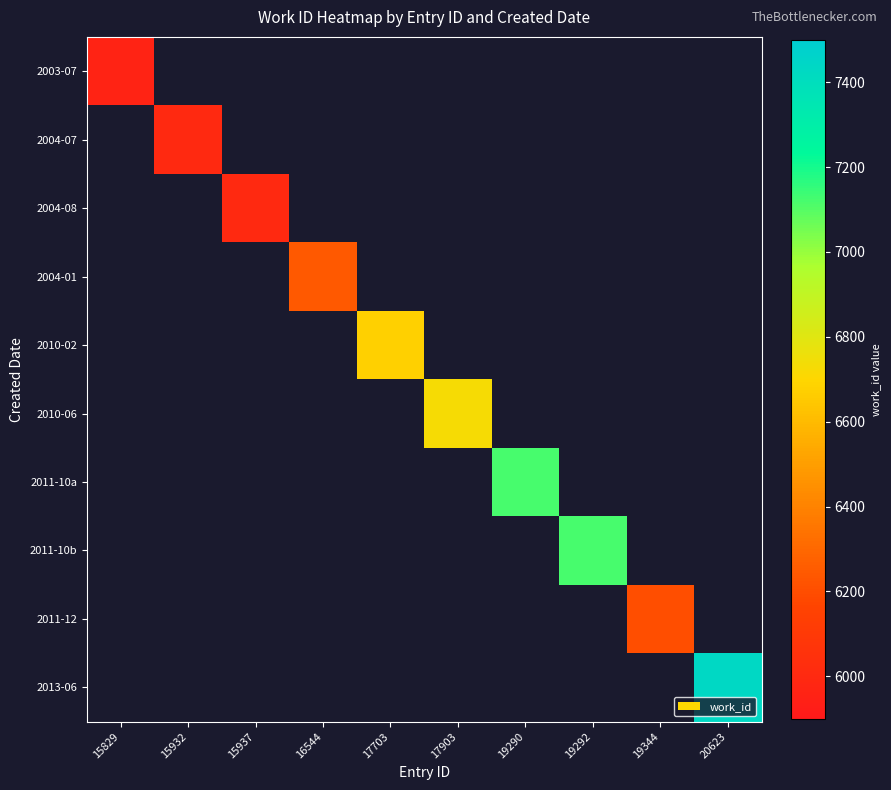

At 19344, list the series in order from smallest to largest.

2003-07, 2004-07, 2004-08, 2004-01, 2010-02, 2010-06, 2011-10a, 2011-10b, 2011-12, 2013-06